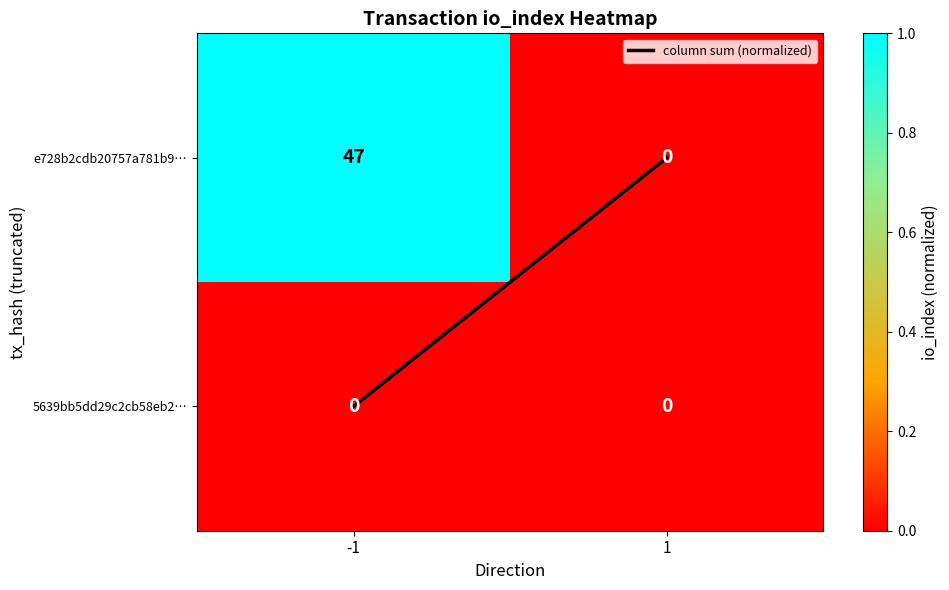

How many data points does each series have?

2